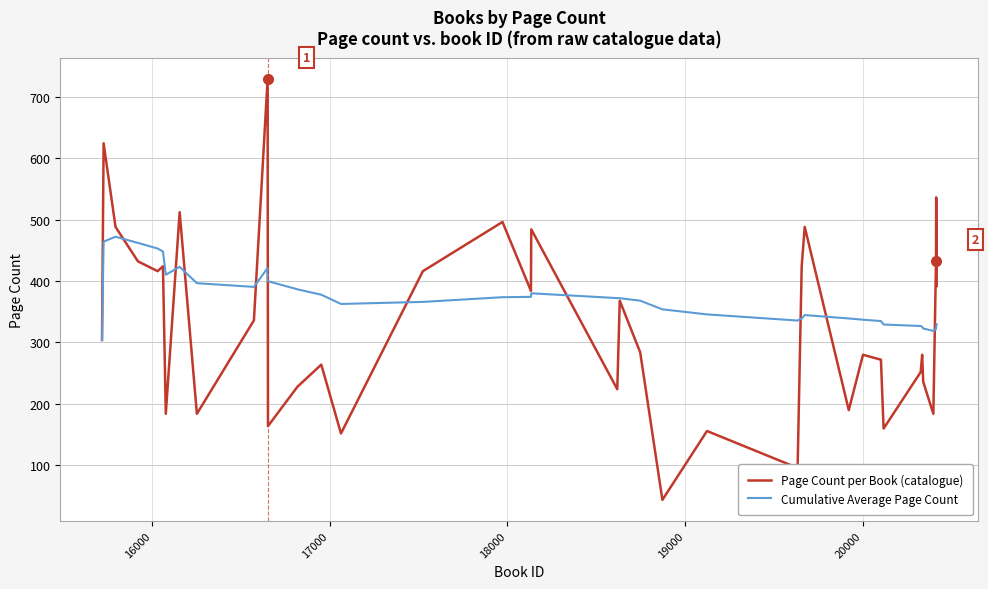

What is the smallest value displayed?

44.0